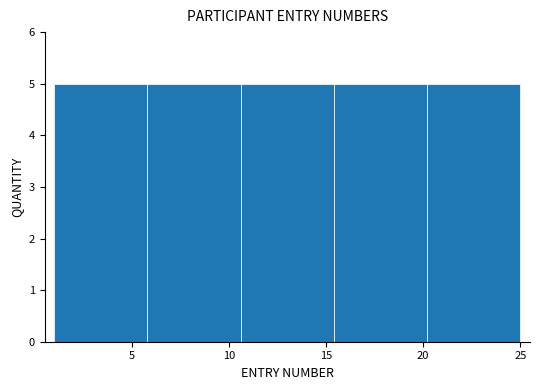

Reading left to right, transcribe this chart: for each bar, give the range it covers on the x-axis and its height. Neither the bar edges nor the heights are printed on the chart, so give them approximately, as read against the axes.

1.0 to 5.8: 5
5.8 to 10.6: 5
10.6 to 15.4: 5
15.4 to 20.2: 5
20.2 to 25.0: 5